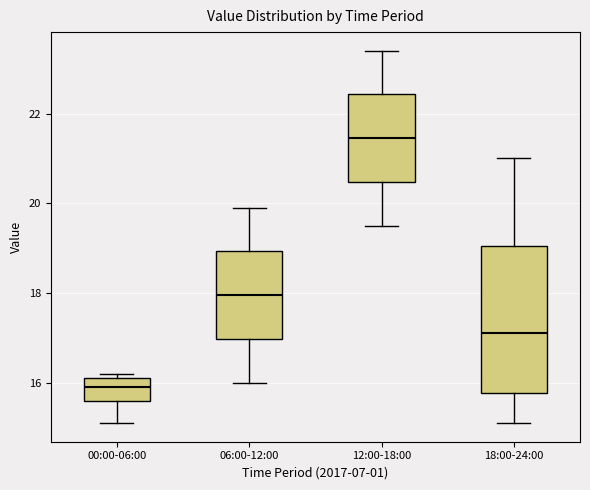

Where does the upper whisker of the box for 18:00-24:00 end on the y-axis? The values are not printed on the chart, so give them approximately, as read against the axis.

21.0